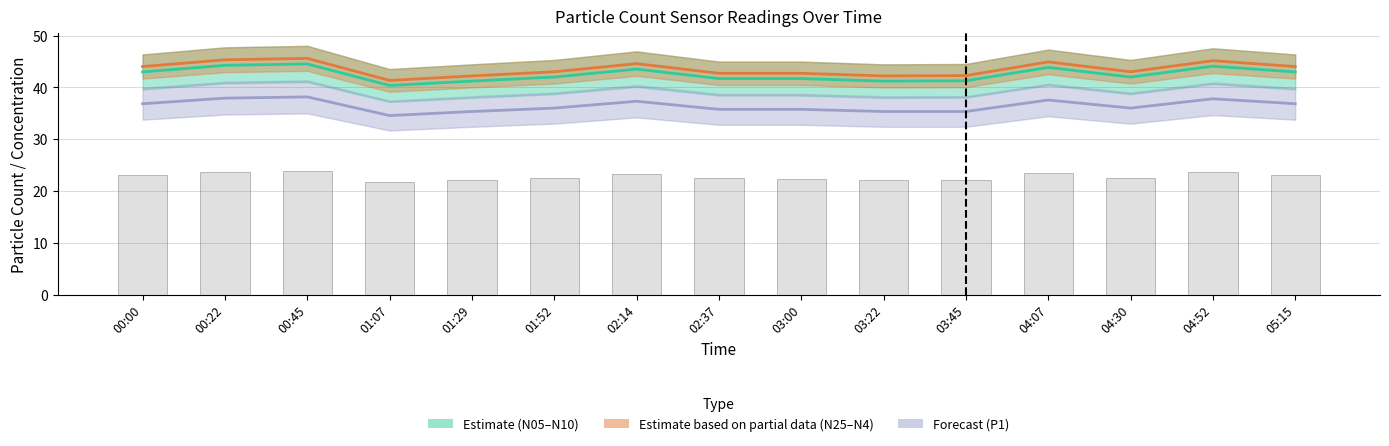

What is the label of the 4th bar from the right?

04:07